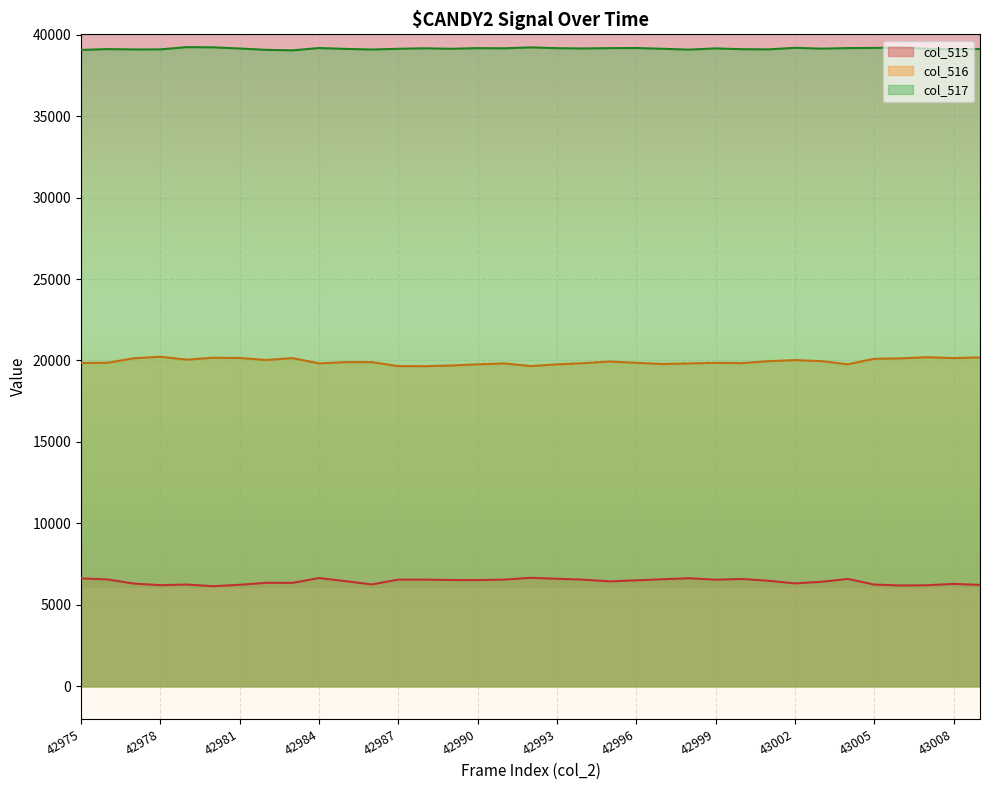

Which series changed the most between 42988 and 43003?

col_516